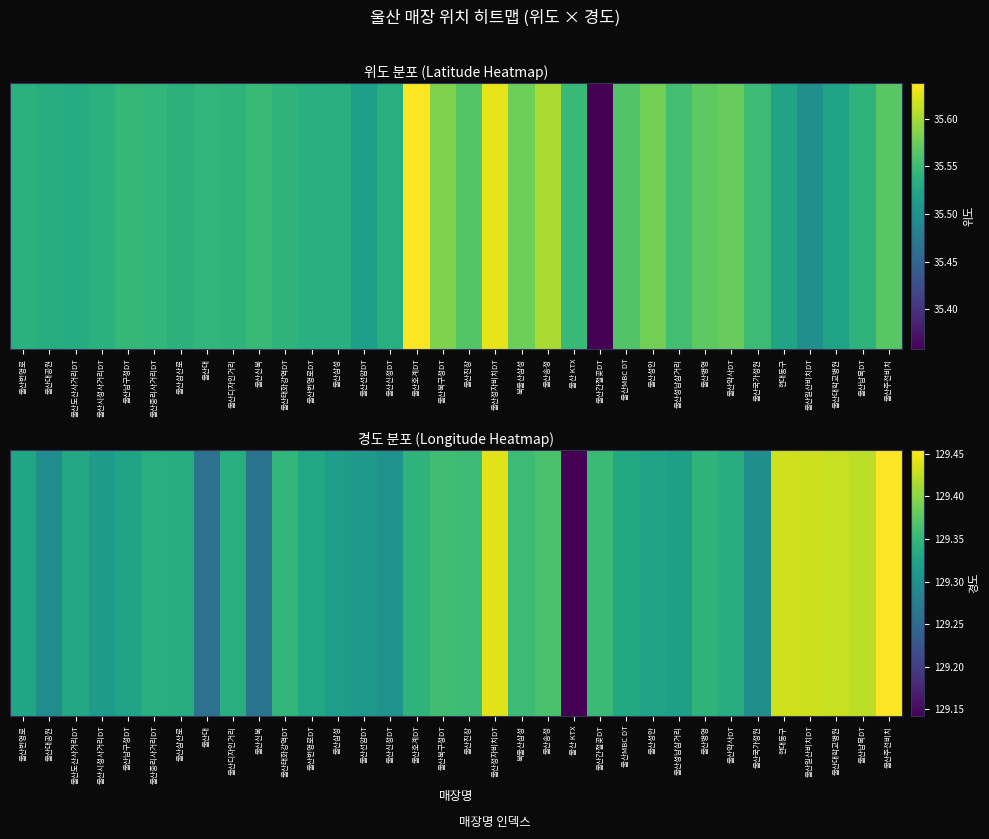

Rank the categories by value from highest to lowest.

울산주전비치, 울산정자비치DT, 현대동구, 울산일산비치DT, 울산대학교병원, 울산남목DT, 울산송정, 울산북구청DT, 울산진장, 북울산삼성, 울산간절곶DT, 울산태화강역DT, 울산병영, 울산호계DT, 울산디자인거리, 울산중리사거리DT, 울산삼산로, 울산약사DT, 울산MBC DT, 울산도산사거리DT, 울산번영로DT, 울산번영로, 울산남구청DT, 울산성안, 울산성남삼거리, 울산삼성, 울산시청사거리DT, 울산선암DT, 울산신정DT, 울산국가정원, 울산대공원, 울산신복, 울산대, 울산 KTX